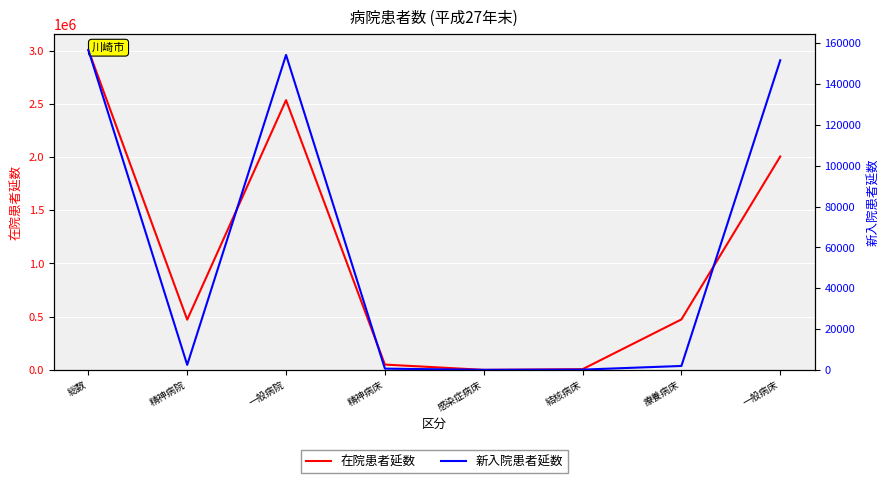

What is the difference between the maximum and minimum values in the 在院患者延数 series?

3007251